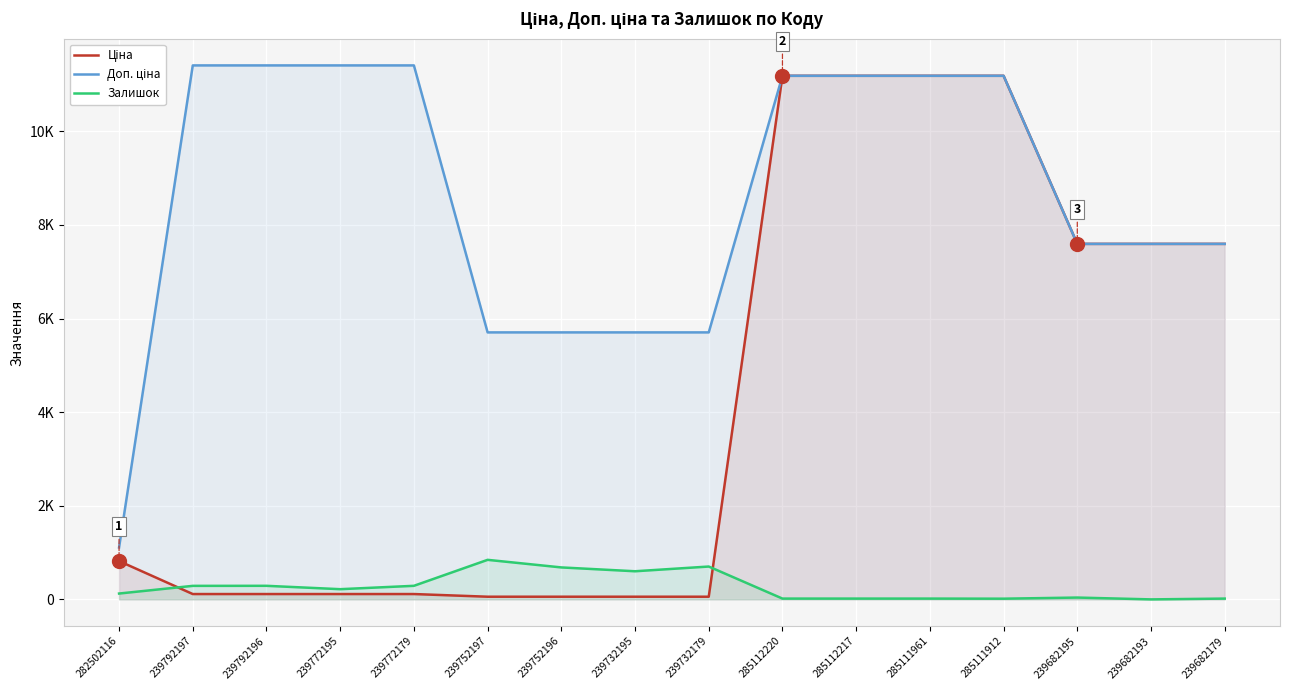

Between which two adjacent categories do Залишок and Ціна first intersect?

282502116 and 239792197